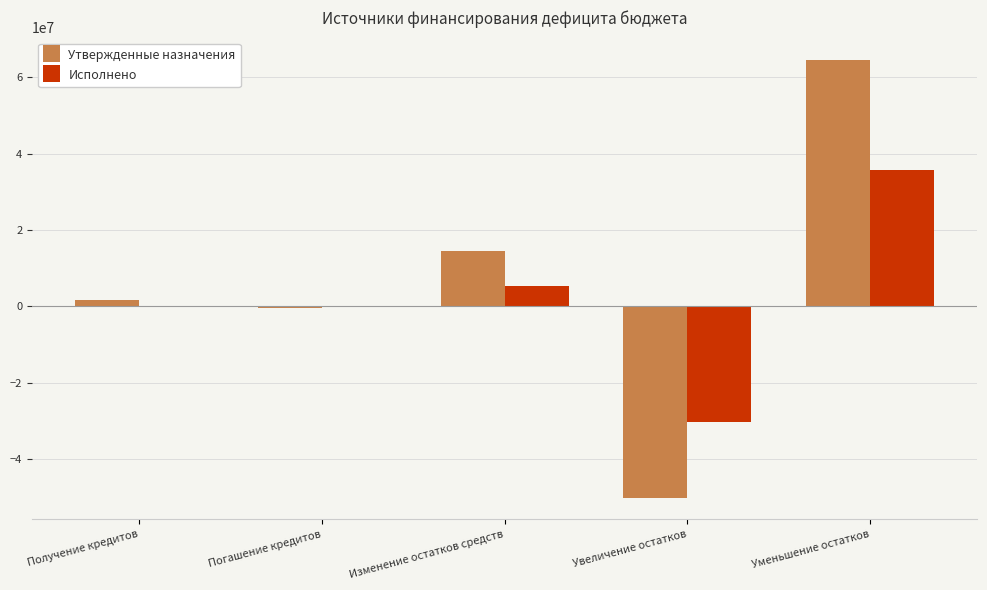

At which category is the sum across all series the highest?

Уменьшение остатков